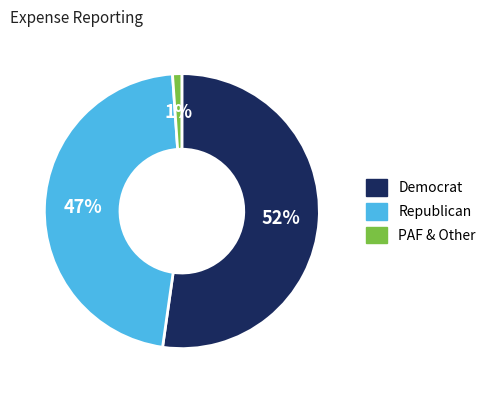

Which slice is the smallest?

PAF & Other